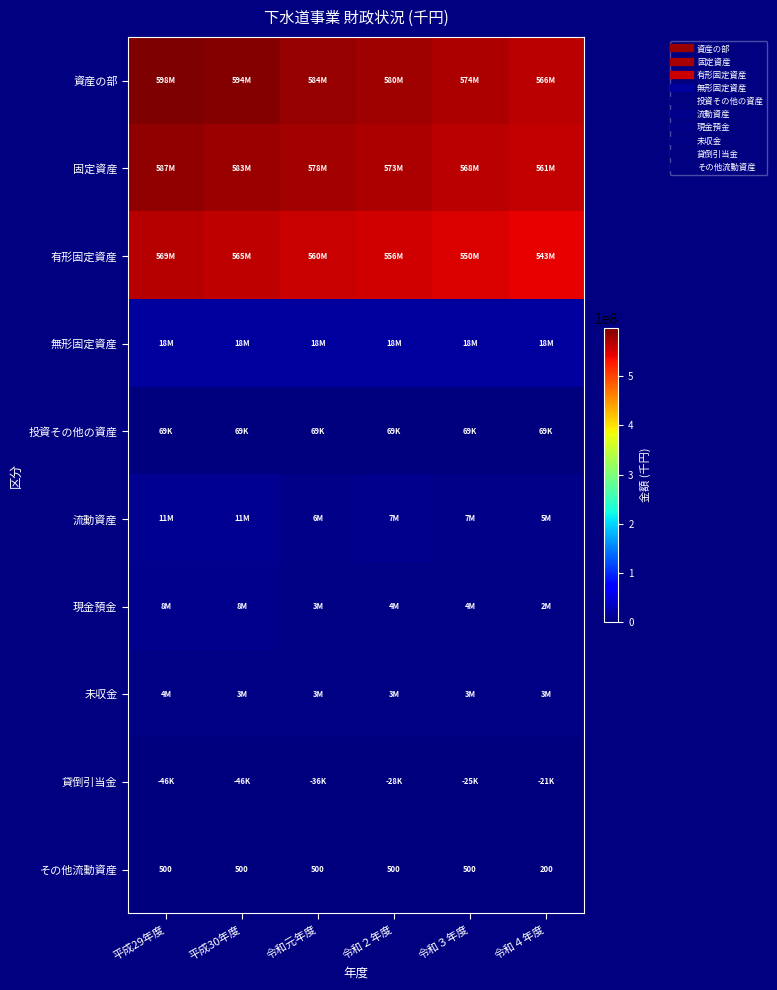

At which category does the chart reach its peak across all series?

平成29年度